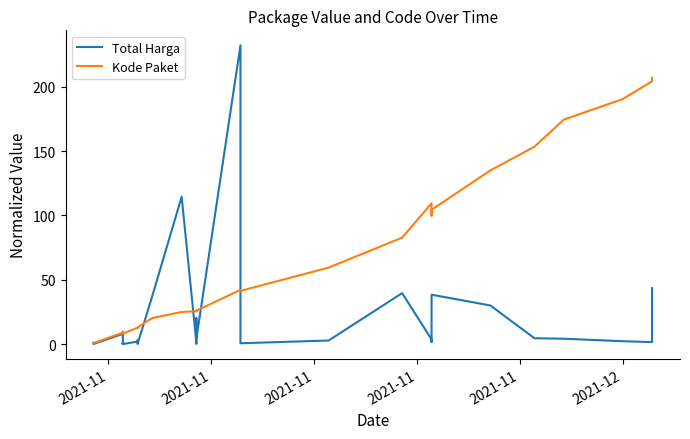

Does the chart have visible grid lines?

No